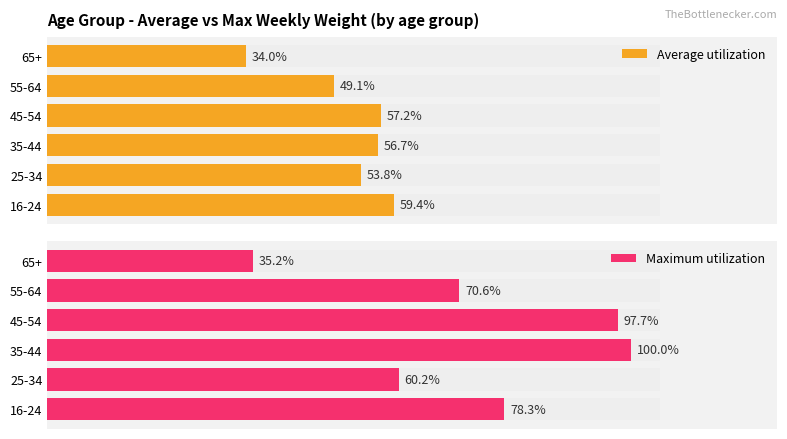

Are the bars horizontal?

Yes